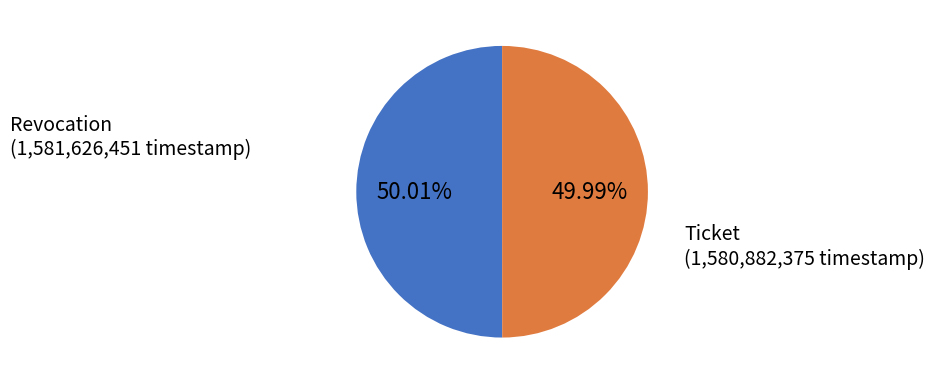

Is there a majority slice in this chart?

Yes